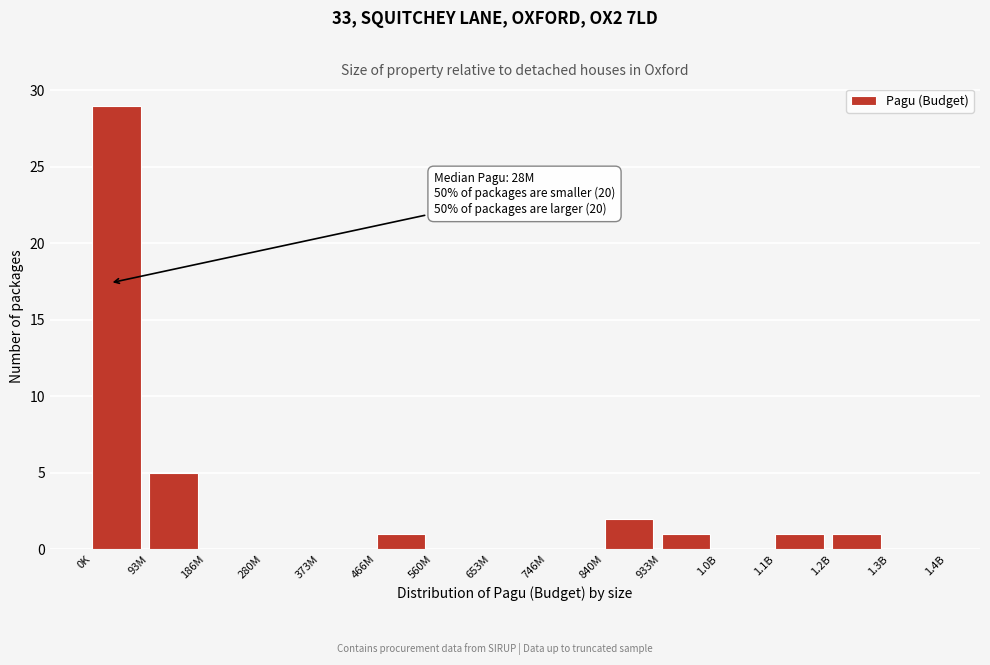

Reading right to left, transcribe all the data shown in this chart.

1.3B=0	1.2B=1	1.1B=1	1.0B=0	933M=1	840M=2	746M=0	653M=0	560M=0	466M=1	373M=0	280M=0	186M=0	93M=5	0K=29